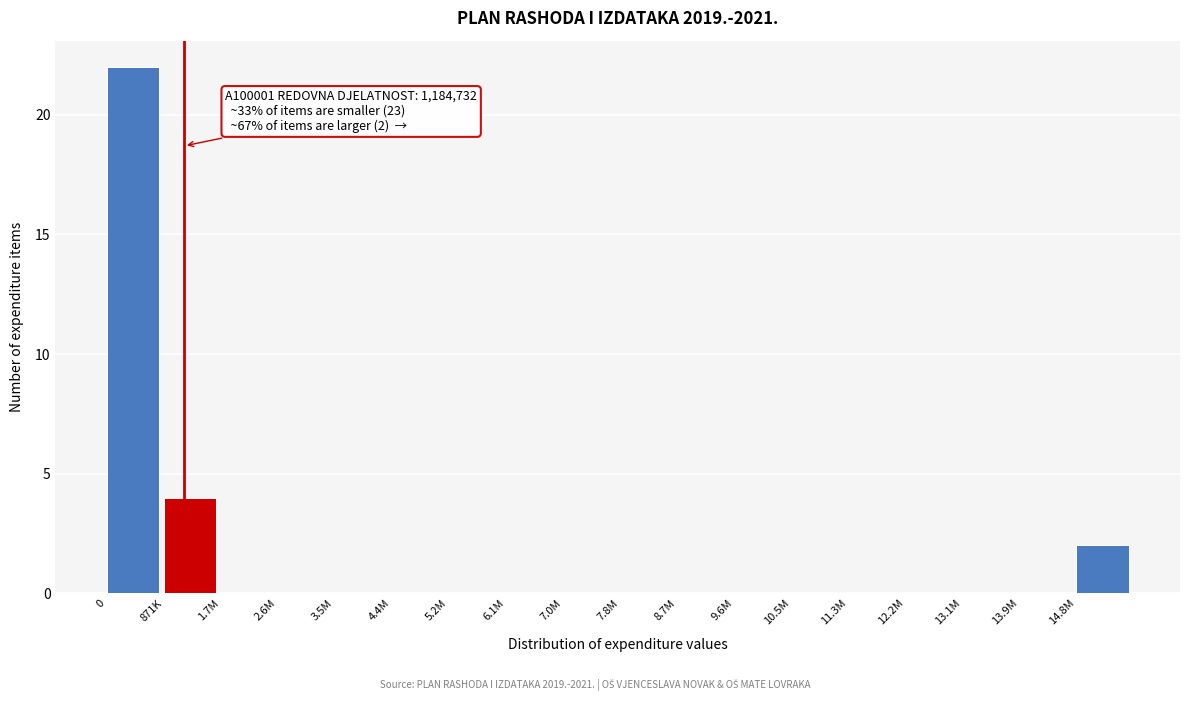

Reading left to right, list all the values displayed in this chart.

0=22	871K=4	1.7M=0	2.6M=0	3.5M=0	4.4M=0	5.2M=0	6.1M=0	7.0M=0	7.8M=0	8.7M=0	9.6M=0	10.5M=0	11.3M=0	12.2M=0	13.1M=0	13.9M=0	14.8M=2